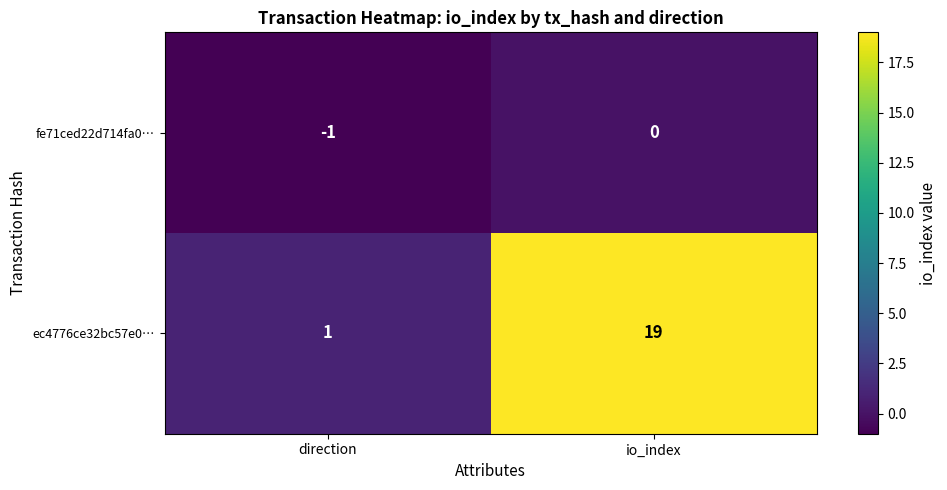

How many data points in ec4776ce32bc57e0… are less than 19?

1